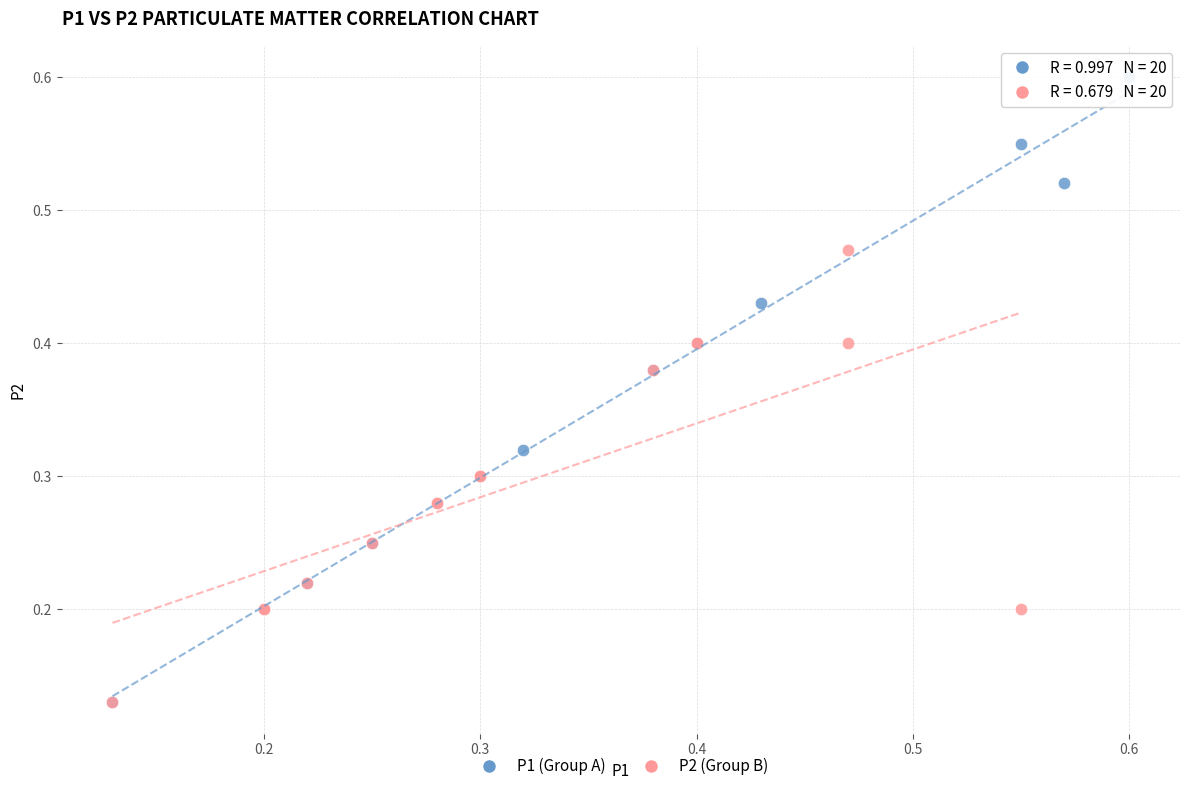

Which series reaches the maximum Y coordinate?

P1 (Group A)